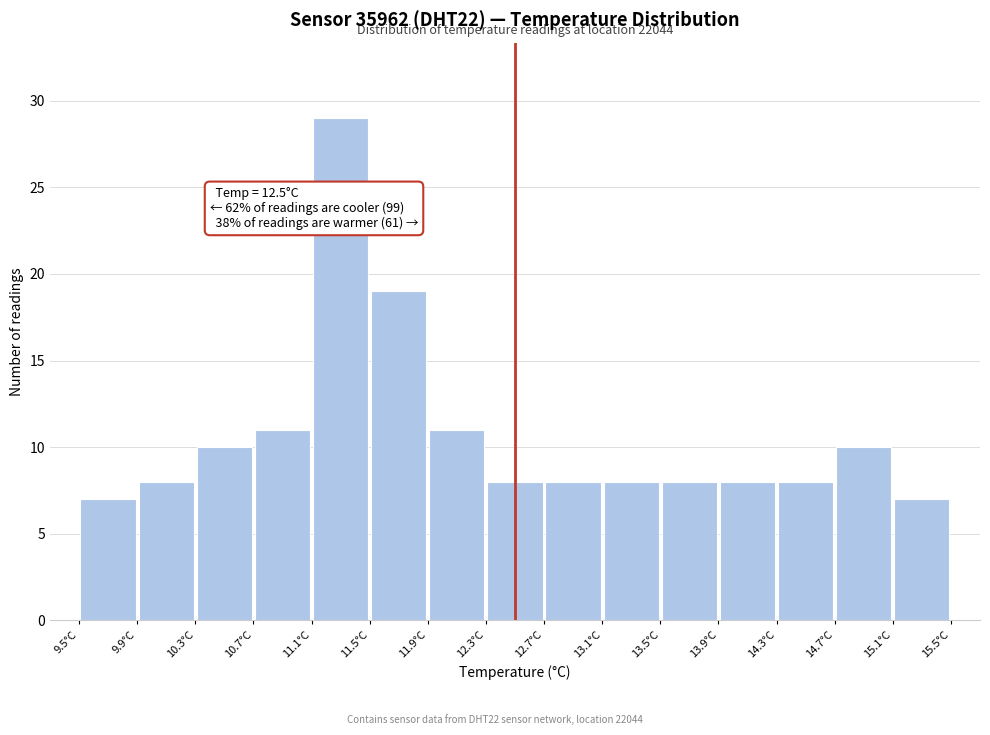

Which range on the x-axis has the tallest bar?

11.1 to 11.5